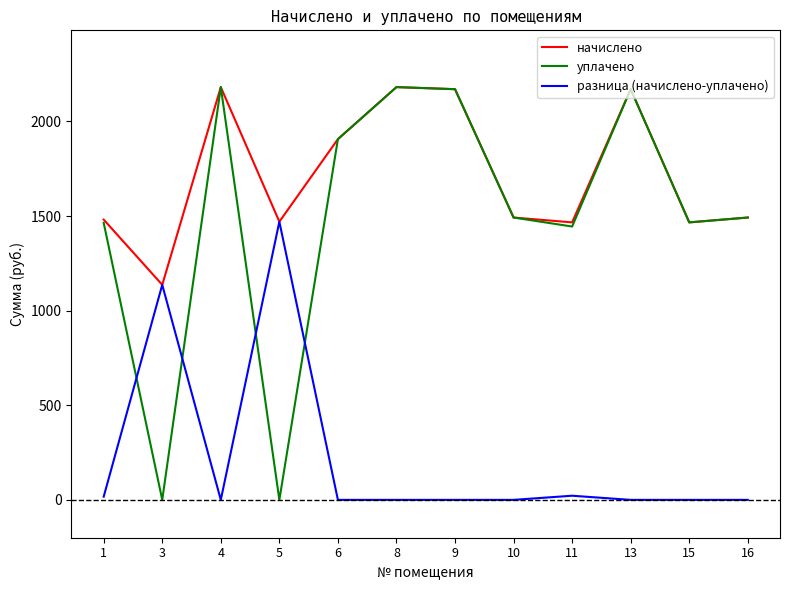

True or false: разница (начислено-уплачено) has a value of 0.0 at 9.

True